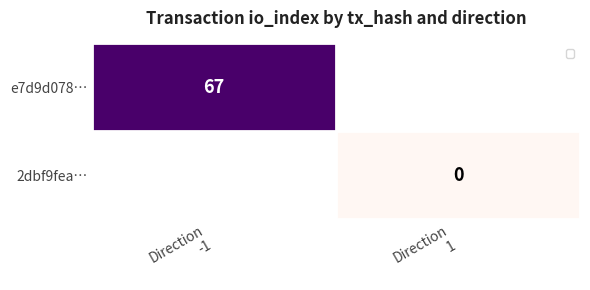

Which series has the widest spread of values?

e7d9d078…